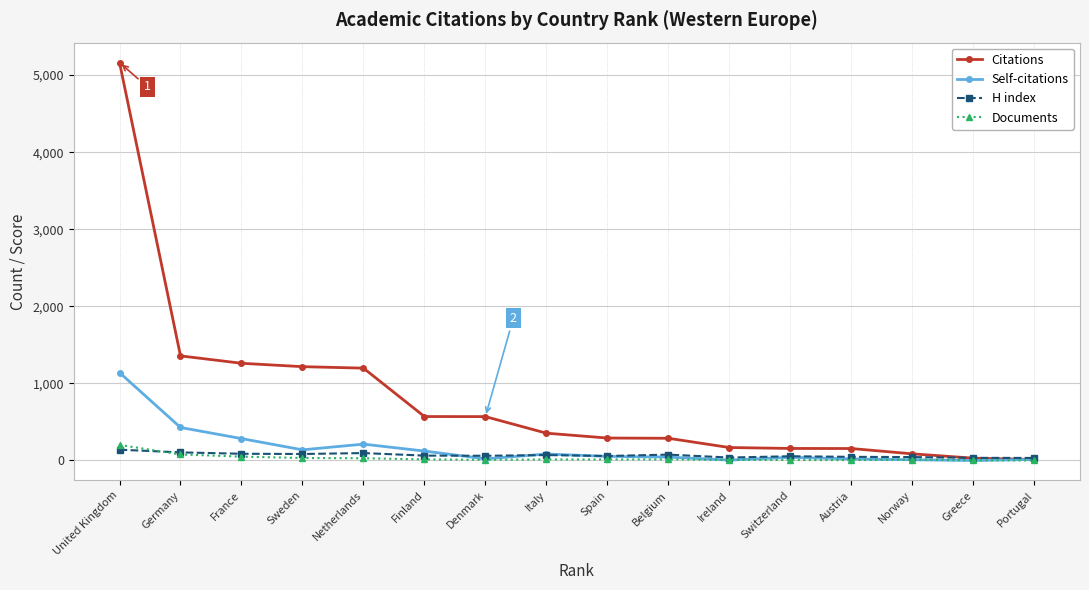

The Citations series shows 7057 at United Kingdom. True or false?

False